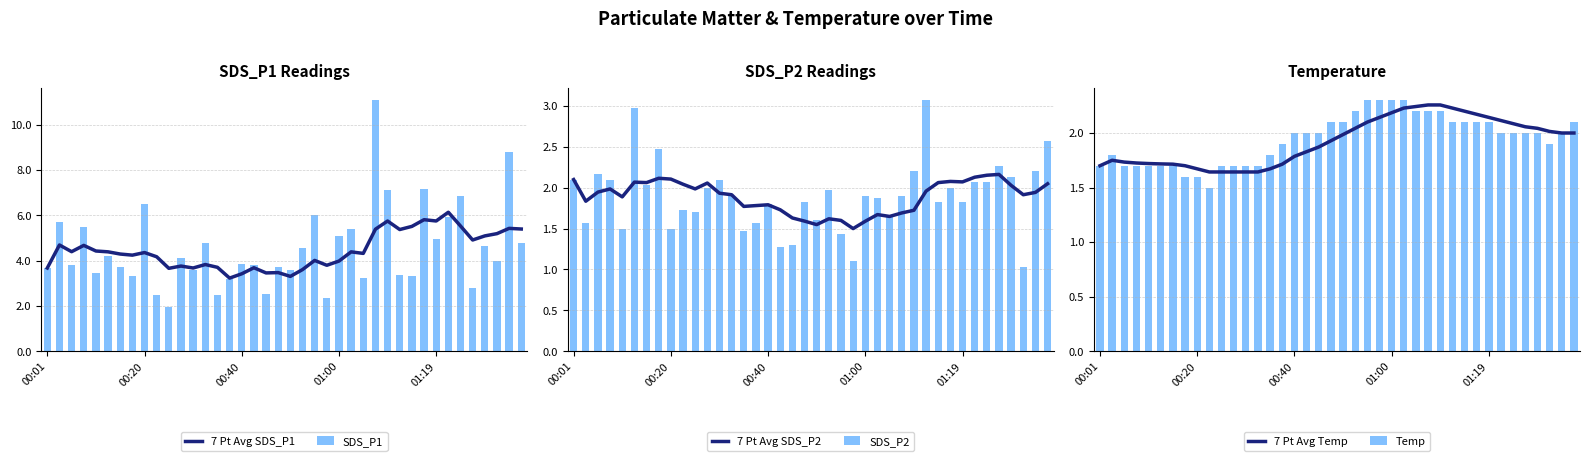

What is the value of the SDS_P2 bar at the 14th from the left?

1.9